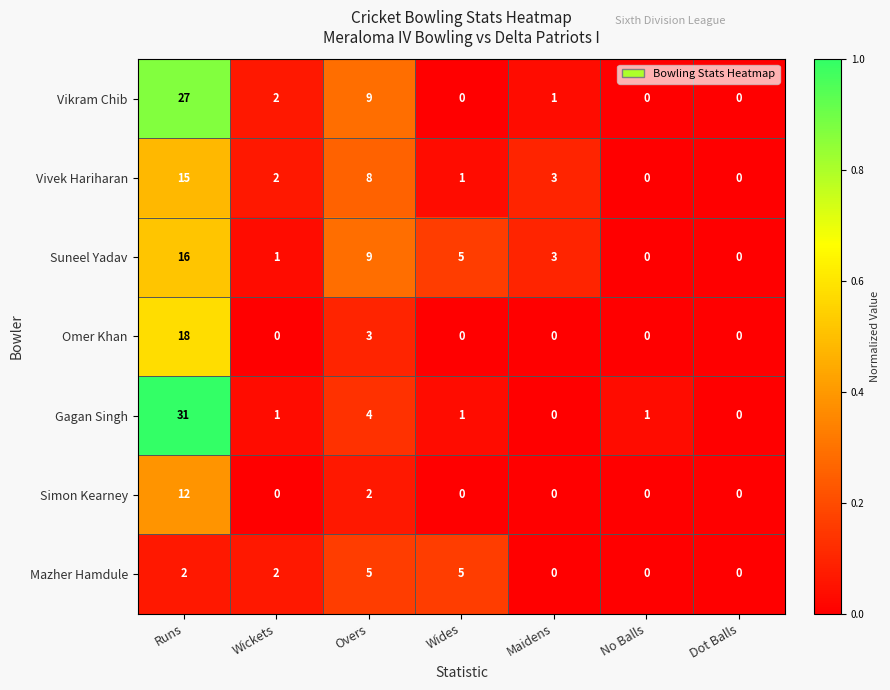

What is the difference between the maximum and minimum values in the Gagan Singh series?

31